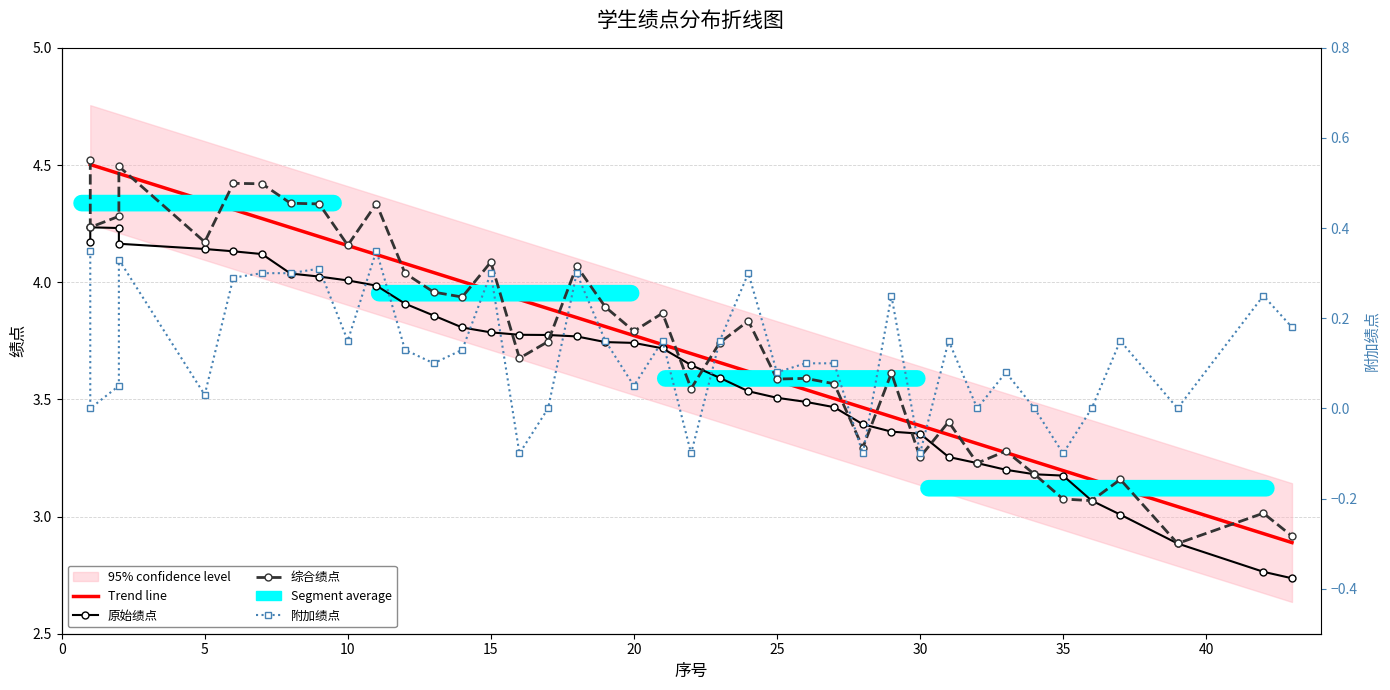

Is it true that 附加绩点 equals 0.1 at 5?

False